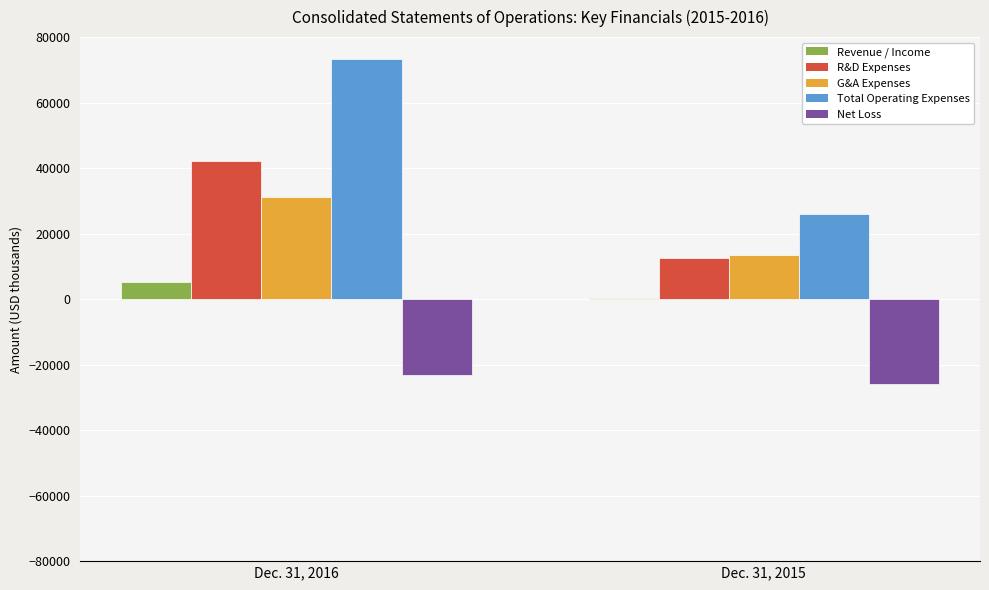

Between Dec. 31, 2016 and Dec. 31, 2015, which series saw the biggest shift?

Total Operating Expenses